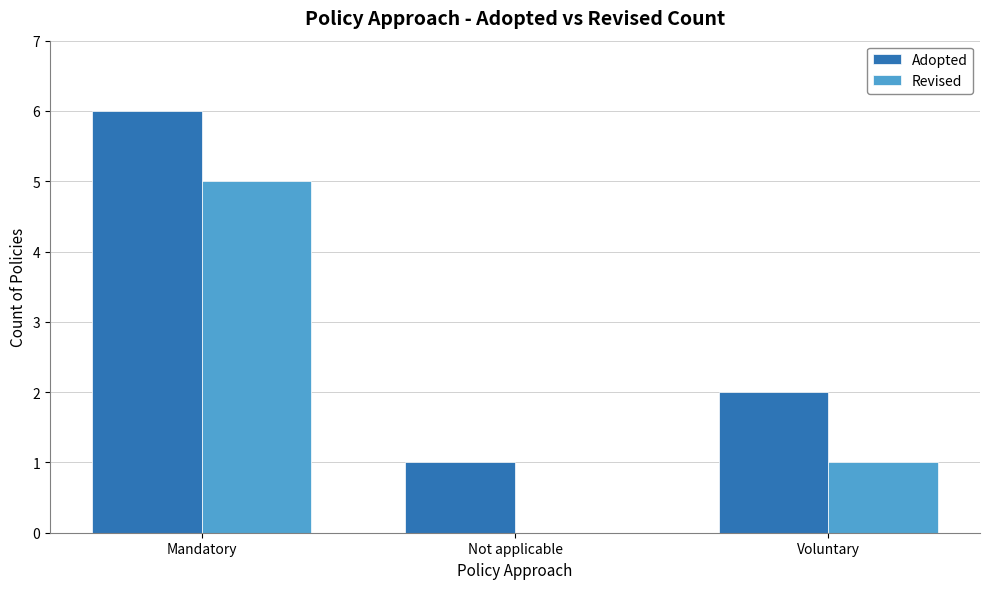

Reading left to right, list all the values displayed in this chart.

Adopted: 6	1	2
Revised: 5	0	1